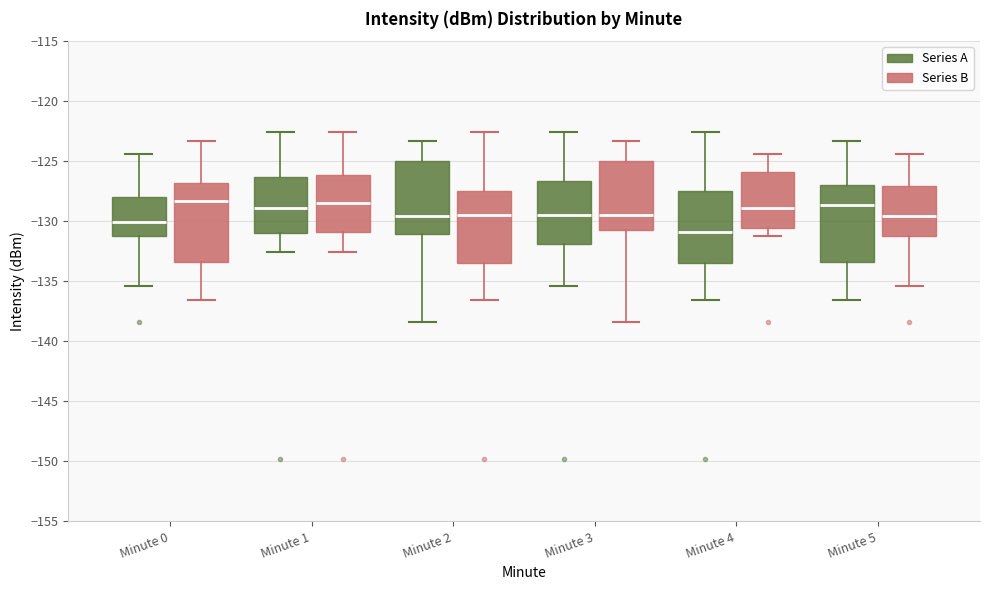

Reading left to right, read every box against the y-axis: the position of its median line, the range the box covers, and the ends of its whiskers. The values are not printed on the chart, so give them approximately, as read against the axis.

Minute 0 (Series A): median -130.0, box -131.0 to -128.0, whiskers -135.5 to -124.5
Minute 0 (Series B): median -128.5, box -133.5 to -127.0, whiskers -136.5 to -123.5
Minute 1 (Series A): median -129.0, box -131.0 to -126.5, whiskers -132.5 to -122.5
Minute 1 (Series B): median -128.5, box -131.0 to -126.0, whiskers -132.5 to -122.5
Minute 2 (Series A): median -129.5, box -131.0 to -125.0, whiskers -138.5 to -123.5
Minute 2 (Series B): median -129.5, box -133.5 to -127.5, whiskers -136.5 to -122.5
Minute 3 (Series A): median -129.5, box -132.0 to -126.5, whiskers -135.5 to -122.5
Minute 3 (Series B): median -129.5, box -130.5 to -125.0, whiskers -138.5 to -123.5
Minute 4 (Series A): median -131.0, box -133.5 to -127.5, whiskers -136.5 to -122.5
Minute 4 (Series B): median -129.0, box -130.5 to -126.0, whiskers -131.0 to -124.5
Minute 5 (Series A): median -128.5, box -133.5 to -127.0, whiskers -136.5 to -123.5
Minute 5 (Series B): median -129.5, box -131.0 to -127.0, whiskers -135.5 to -124.5